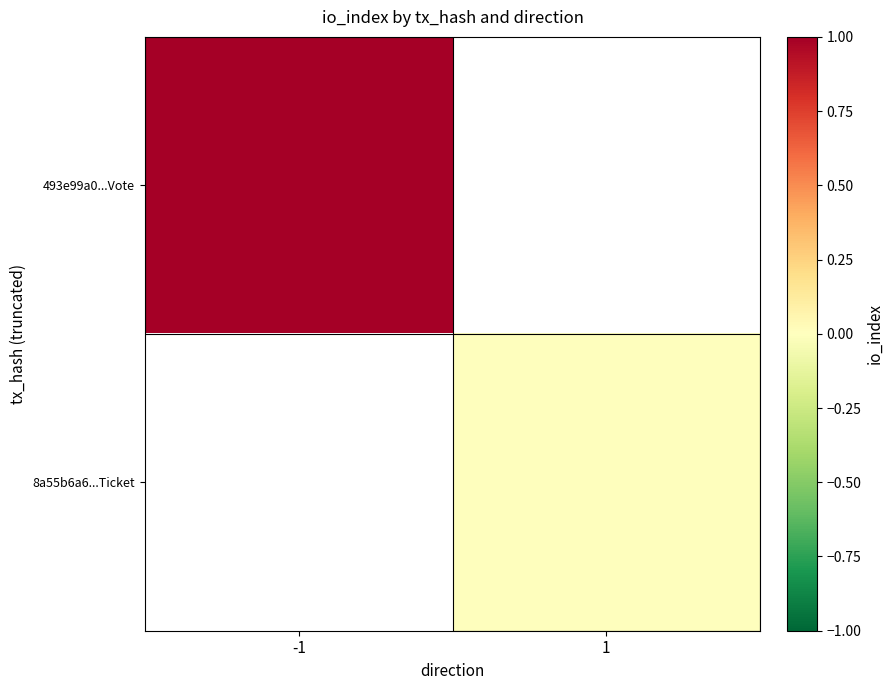

At how many categories does at least one series exceed 0?

1